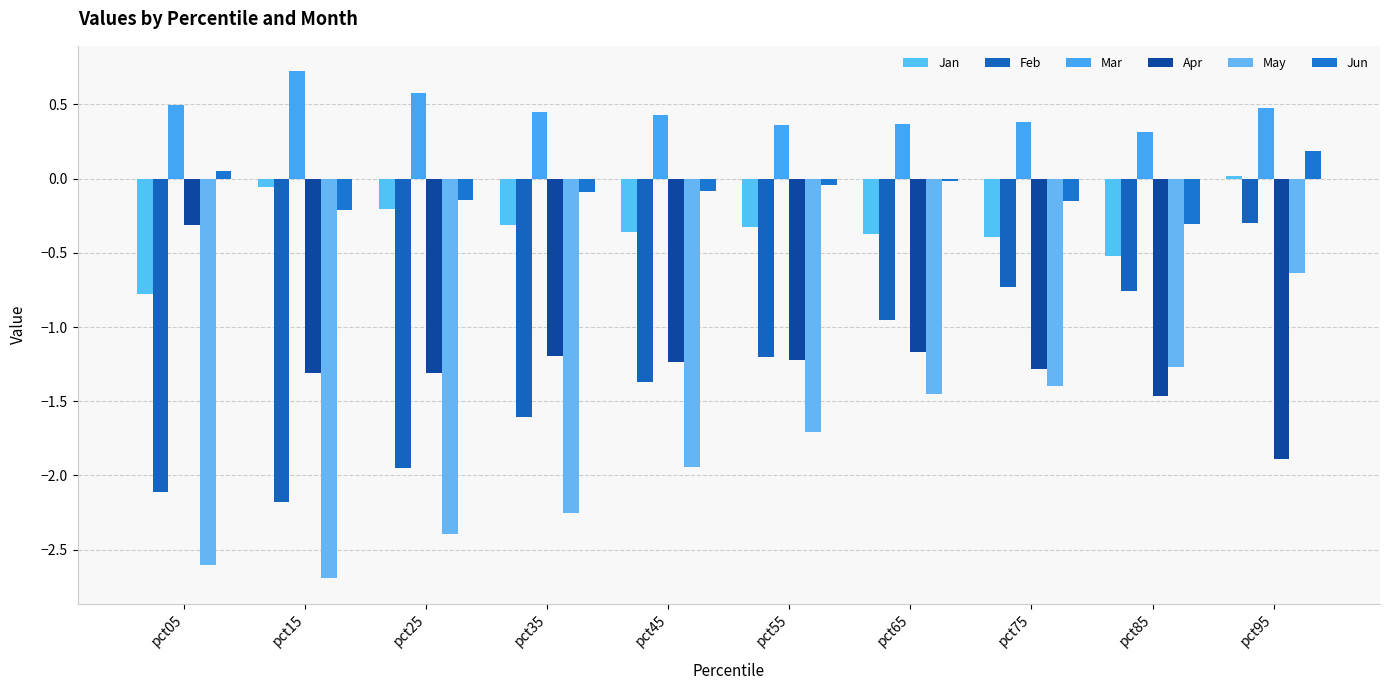

Where does the May series first go above -1?

pct95